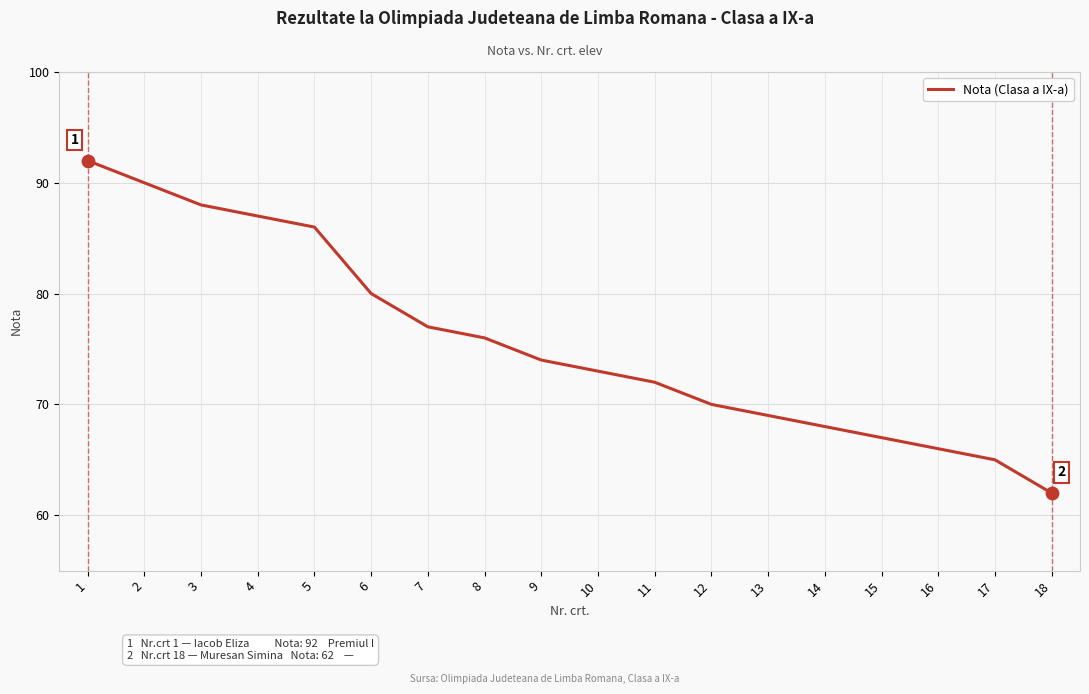

Which has a higher value, 3 or 7?

3